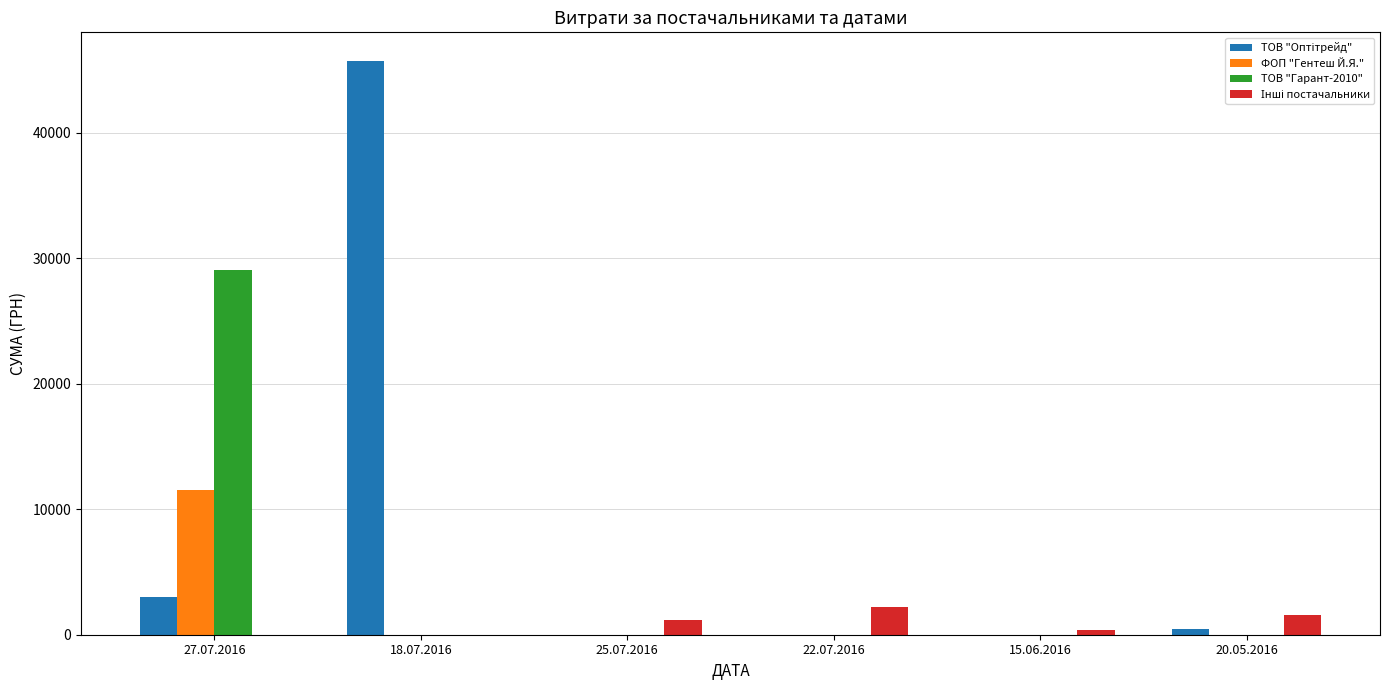

How many categories are shown in the chart?

6